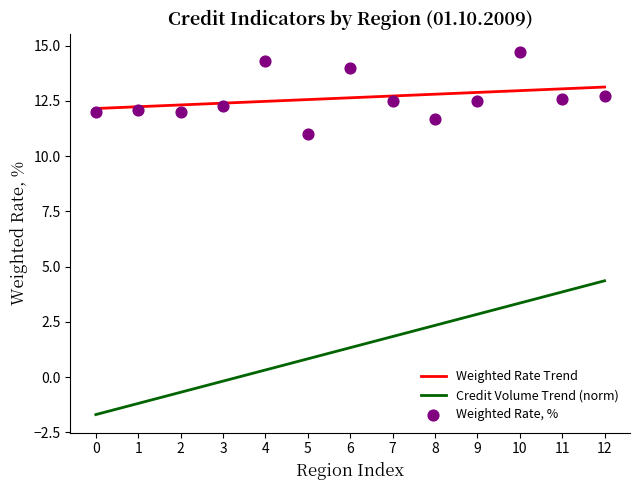

True or false: Weighted Rate Trend and Credit Volume Trend (norm) intersect in this chart.

False